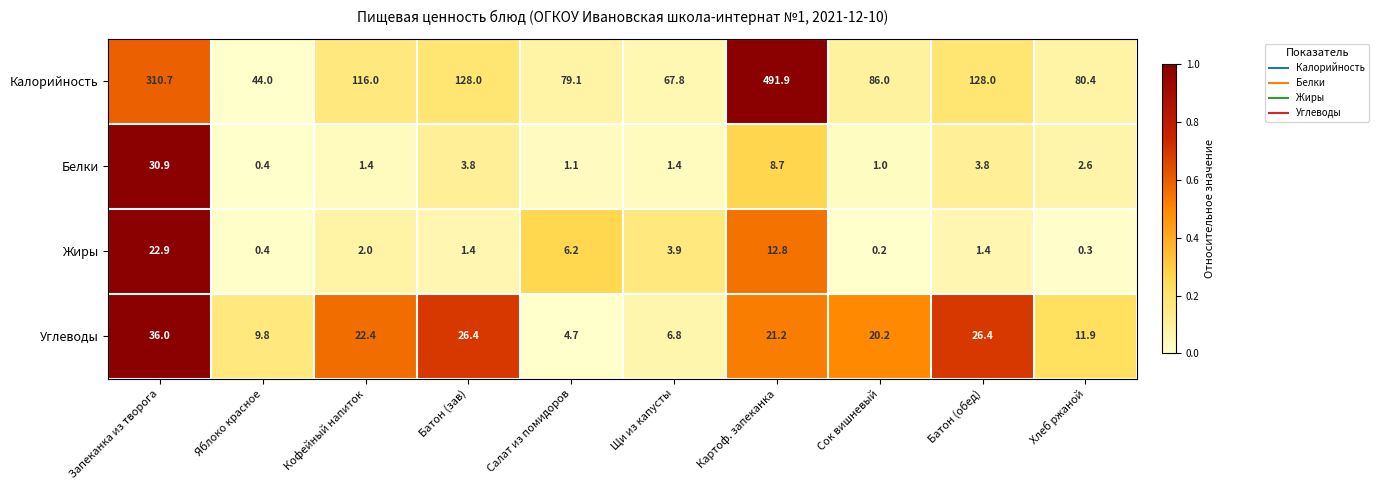

What is the total value across all series at Кофейный напиток?

141.8